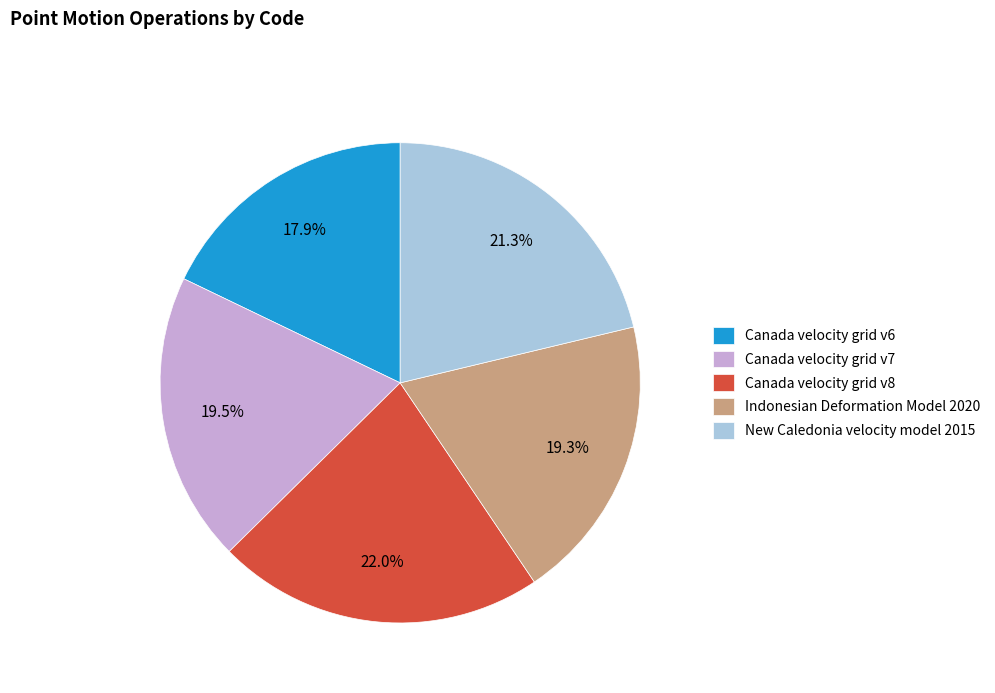

Does Canada velocity grid v8 account for over 50% of the chart?

No